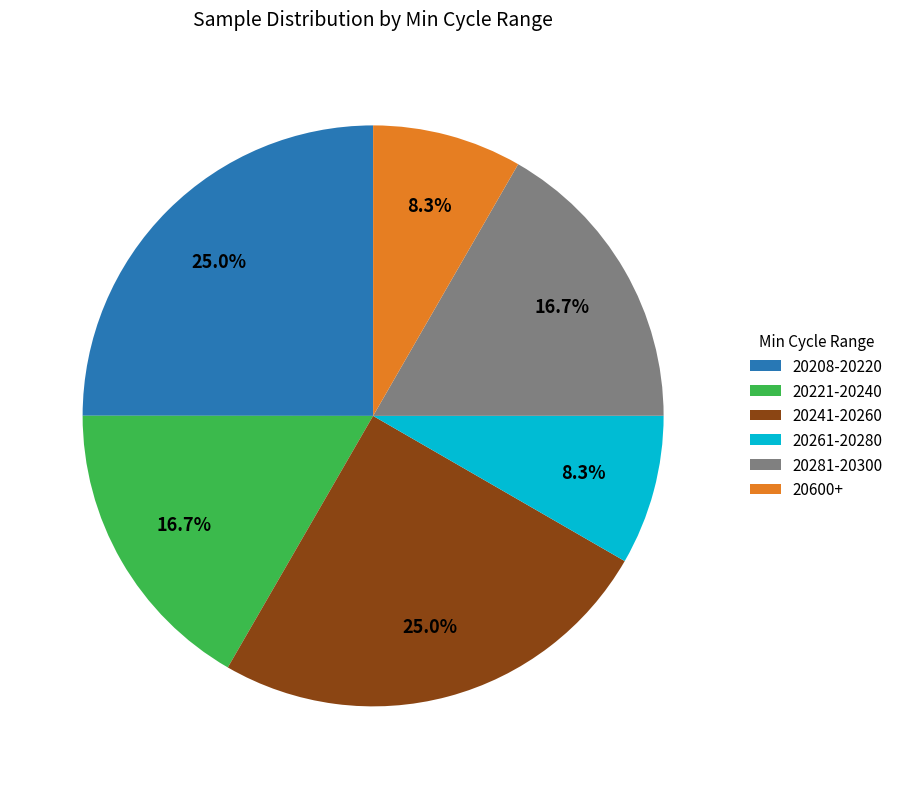

Is there a majority slice in this chart?

No